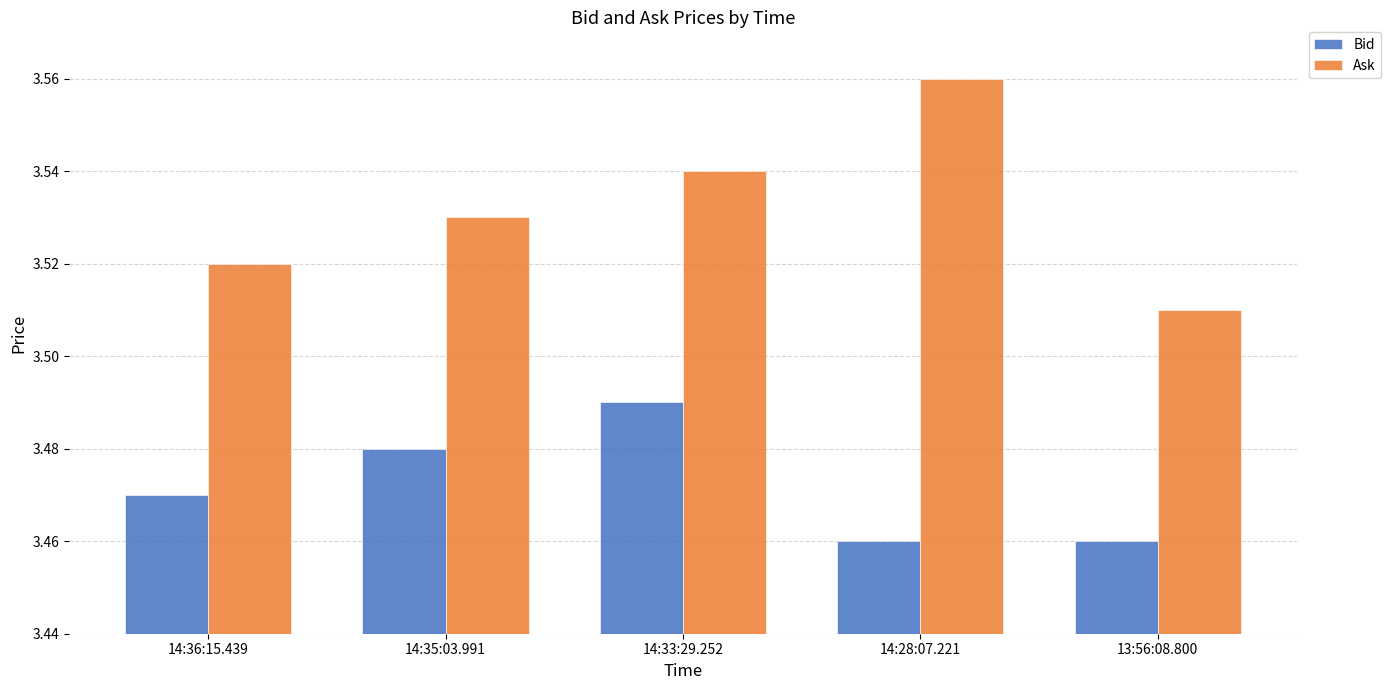

At 13:56:08.800, list the series in order from smallest to largest.

Bid, Ask